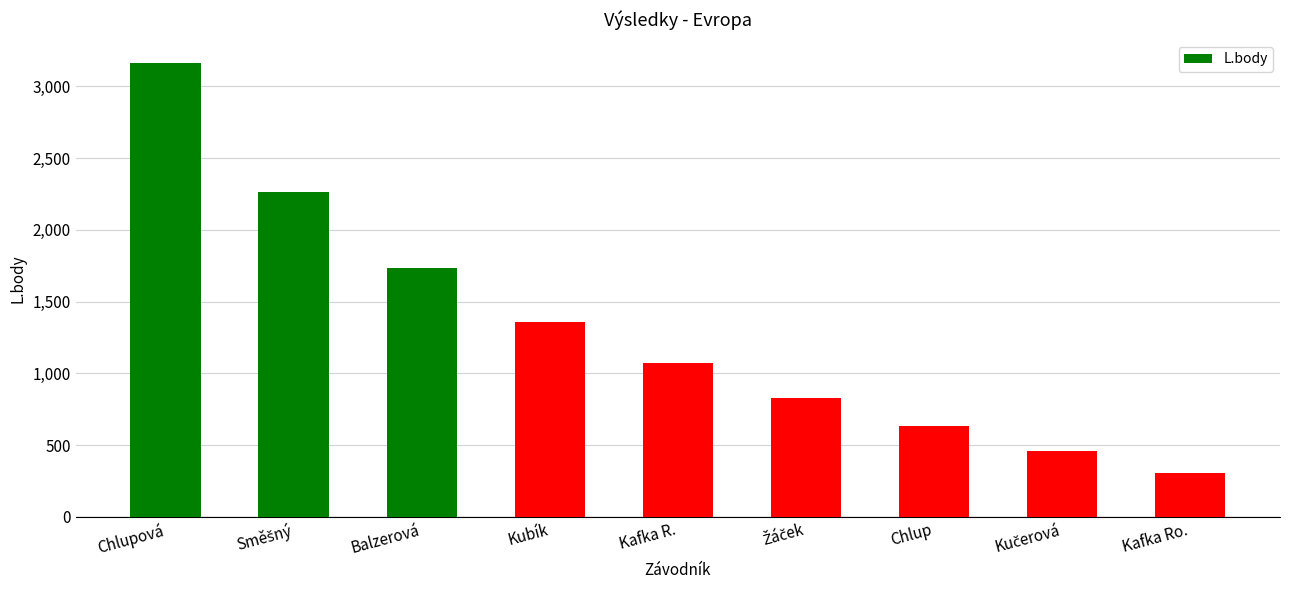

What is the value of the 7th bar from the left?

630